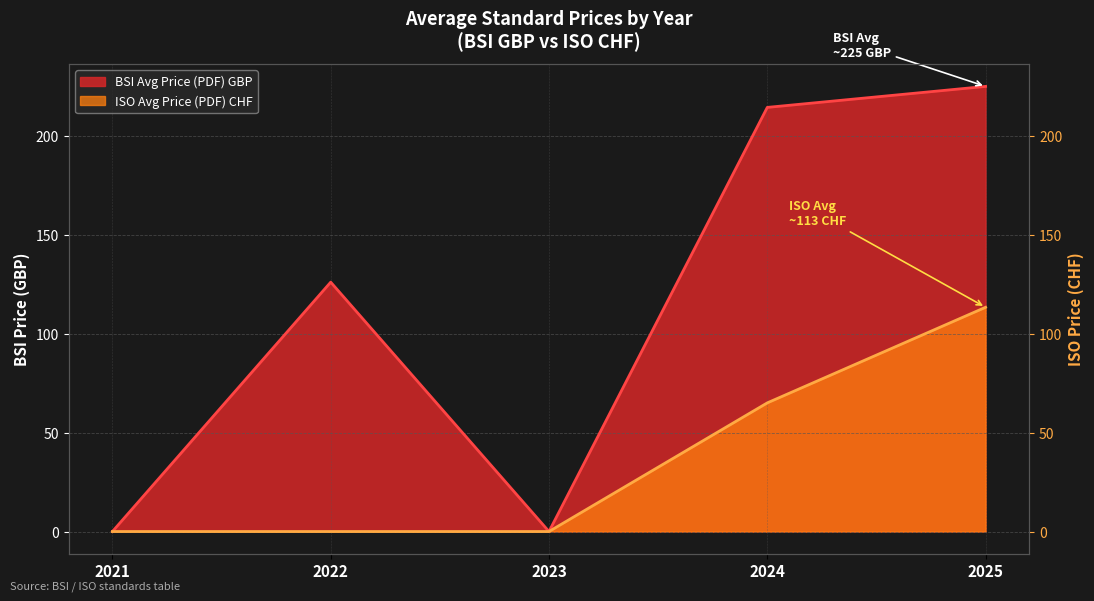

Which label corresponds to the largest value in the chart?

2025